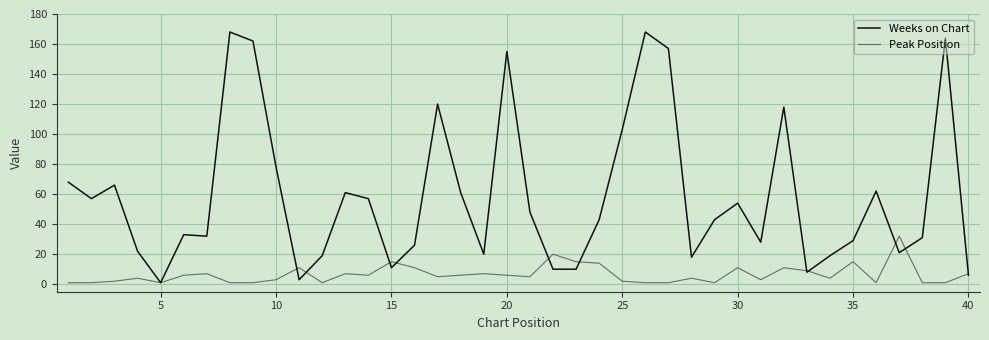

Which series has the widest spread of values?

Weeks on Chart